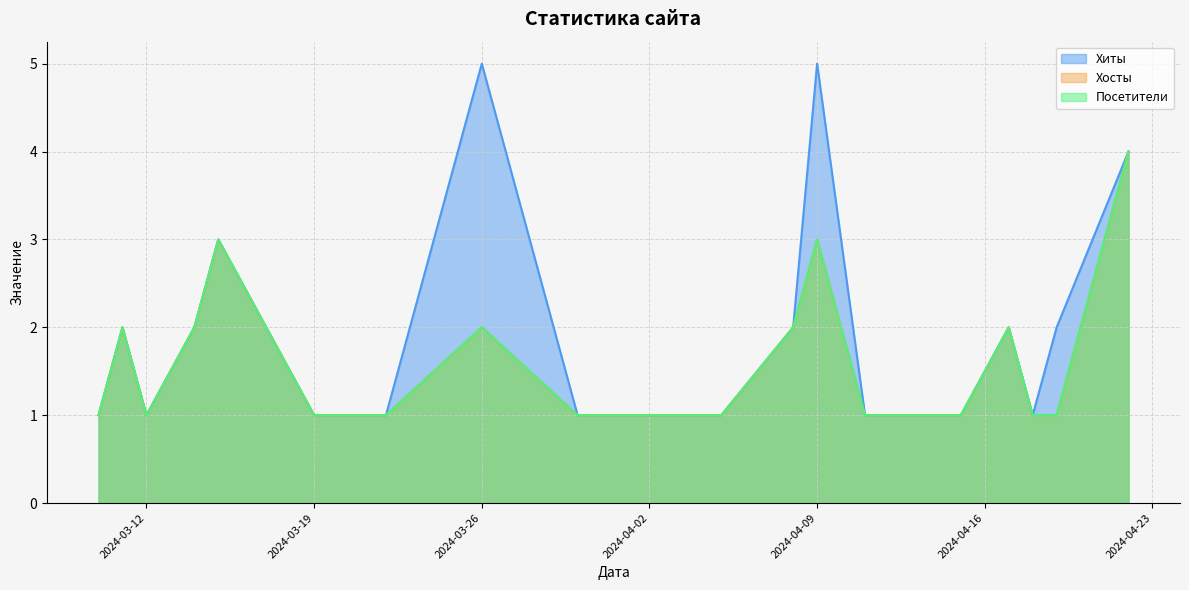

Reading left to right, transcribe all the data shown in this chart.

Хиты: 2024-04-22=4	2024-04-19=2	2024-04-18=1	2024-04-17=2	2024-04-15=1	2024-04-11=1	2024-04-09=5	2024-04-08=2	2024-04-05=1	2024-04-04=1	2024-03-31=1	2024-03-30=1	2024-03-26=5	2024-03-22=1	2024-03-19=1	2024-03-15=3	2024-03-14=2	2024-03-12=1	2024-03-11=2	2024-03-10=1
Хосты: 2024-04-22=4	2024-04-19=1	2024-04-18=1	2024-04-17=2	2024-04-15=1	2024-04-11=1	2024-04-09=3	2024-04-08=2	2024-04-05=1	2024-04-04=1	2024-03-31=1	2024-03-30=1	2024-03-26=2	2024-03-22=1	2024-03-19=1	2024-03-15=3	2024-03-14=2	2024-03-12=1	2024-03-11=2	2024-03-10=1
Посетители: 2024-04-22=4	2024-04-19=1	2024-04-18=1	2024-04-17=2	2024-04-15=1	2024-04-11=1	2024-04-09=3	2024-04-08=2	2024-04-05=1	2024-04-04=1	2024-03-31=1	2024-03-30=1	2024-03-26=2	2024-03-22=1	2024-03-19=1	2024-03-15=3	2024-03-14=2	2024-03-12=1	2024-03-11=2	2024-03-10=1